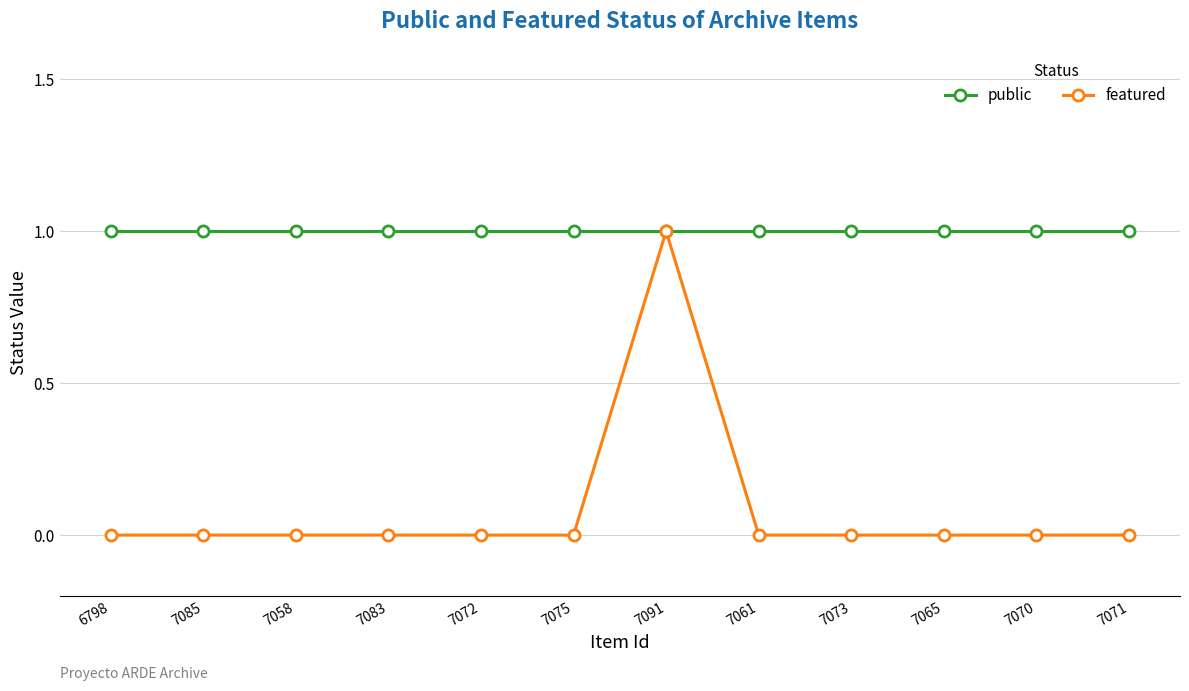

What are all the series names shown in the legend?

public, featured